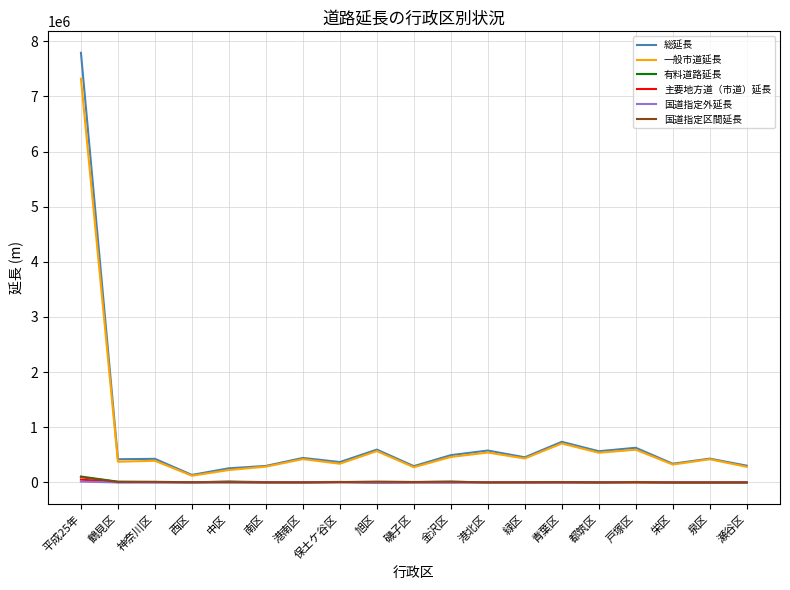

What is the maximum value for 一般市道延長?

7319189.6